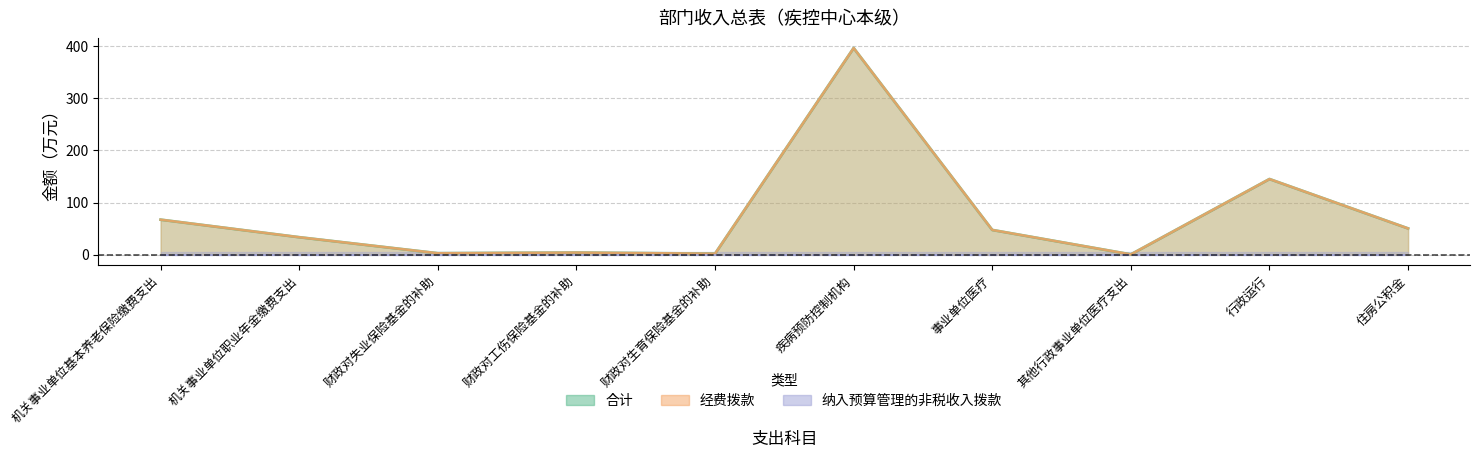

At which label does 合计 first exceed 47?

机关事业单位基本养老保险缴费支出